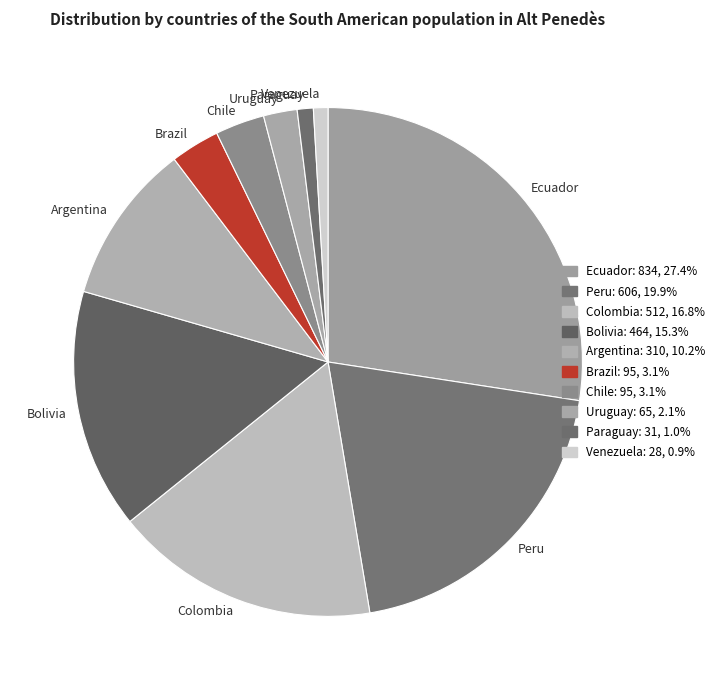

Does Colombia represent more than half of the total?

No